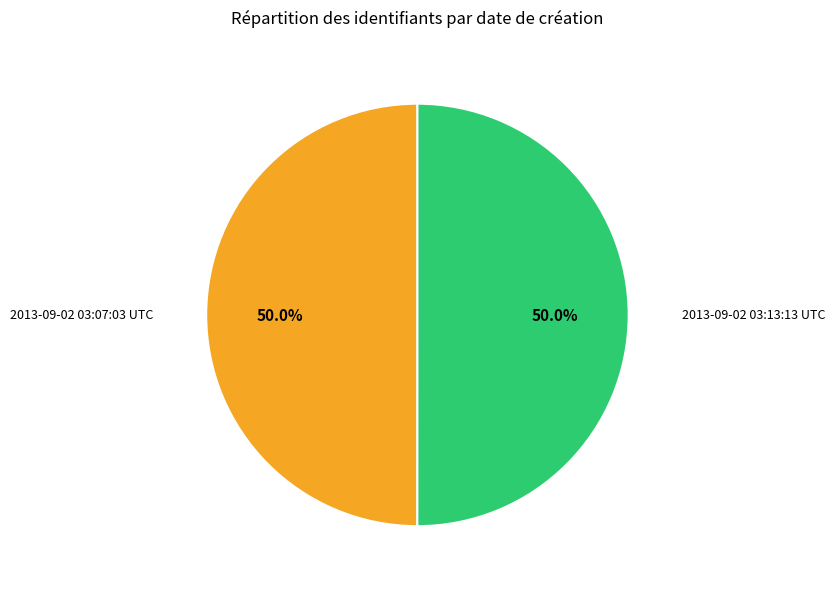

Count the number of slices in the pie.

2